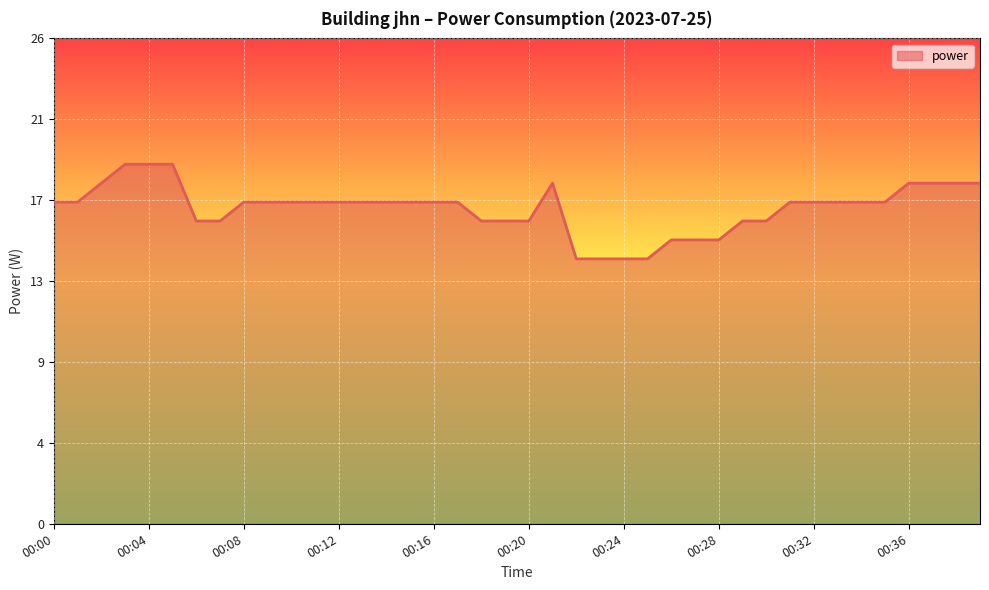

Does the chart display data point markers on the line(s)?

No